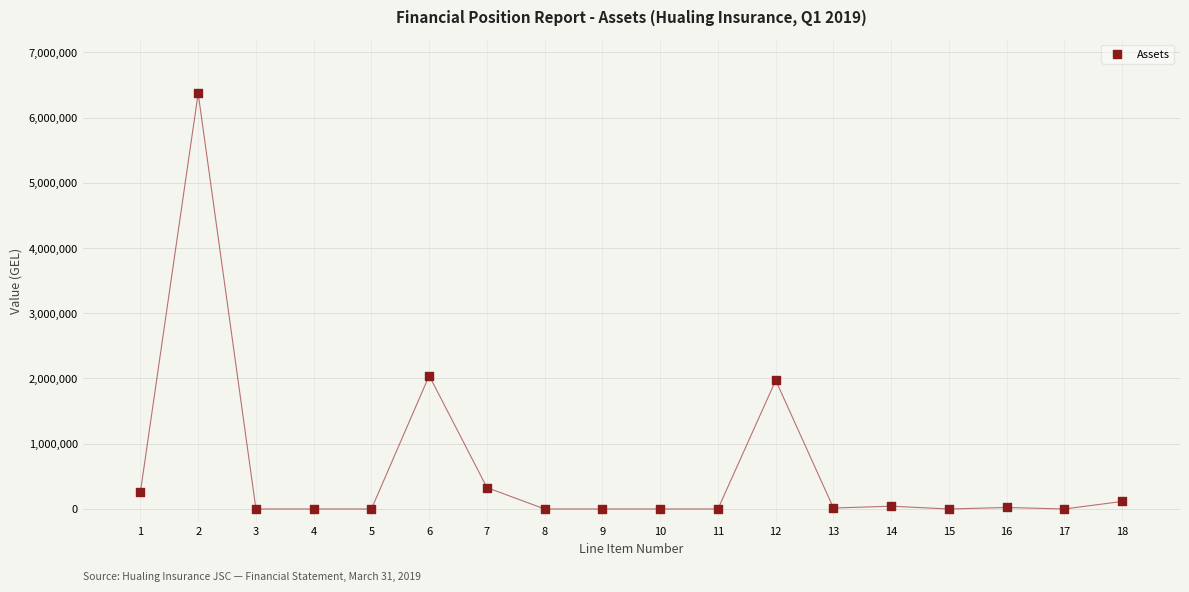

What is the range of X values (max minus min)?

17.0